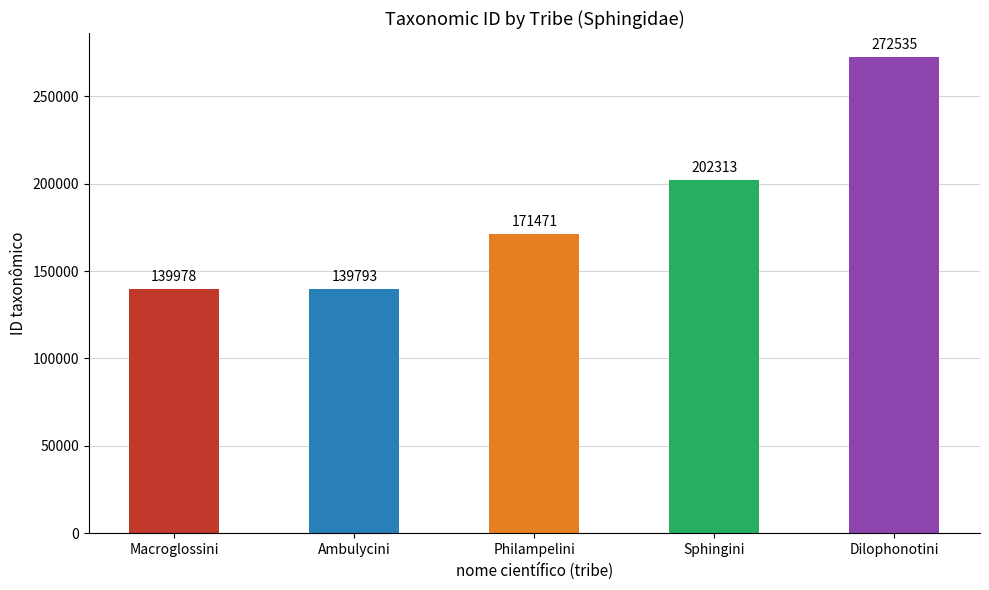

What is the label of the 2nd bar from the right?

Sphingini